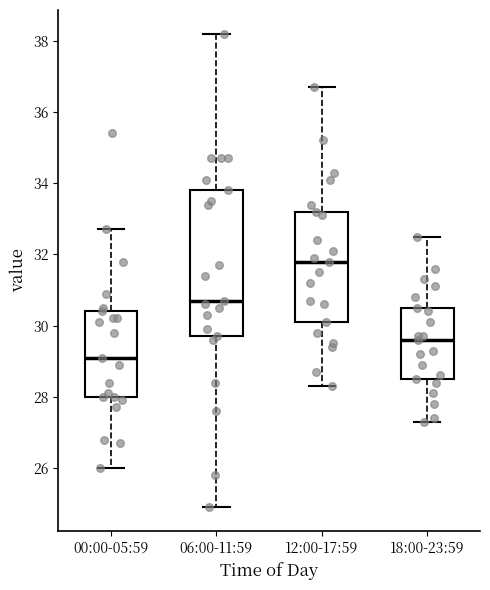

Reading left to right, read every box against the y-axis: the position of its median line, the range the box covers, and the ends of its whiskers. The values are not printed on the chart, so give them approximately, as read against the axis.

00:00-05:59: median 29.2, box 28.0 to 30.4, whiskers 26.0 to 32.8
06:00-11:59: median 30.8, box 29.8 to 33.8, whiskers 25.0 to 38.2
12:00-17:59: median 31.8, box 30.2 to 33.2, whiskers 28.4 to 36.8
18:00-23:59: median 29.6, box 28.6 to 30.6, whiskers 27.4 to 32.6